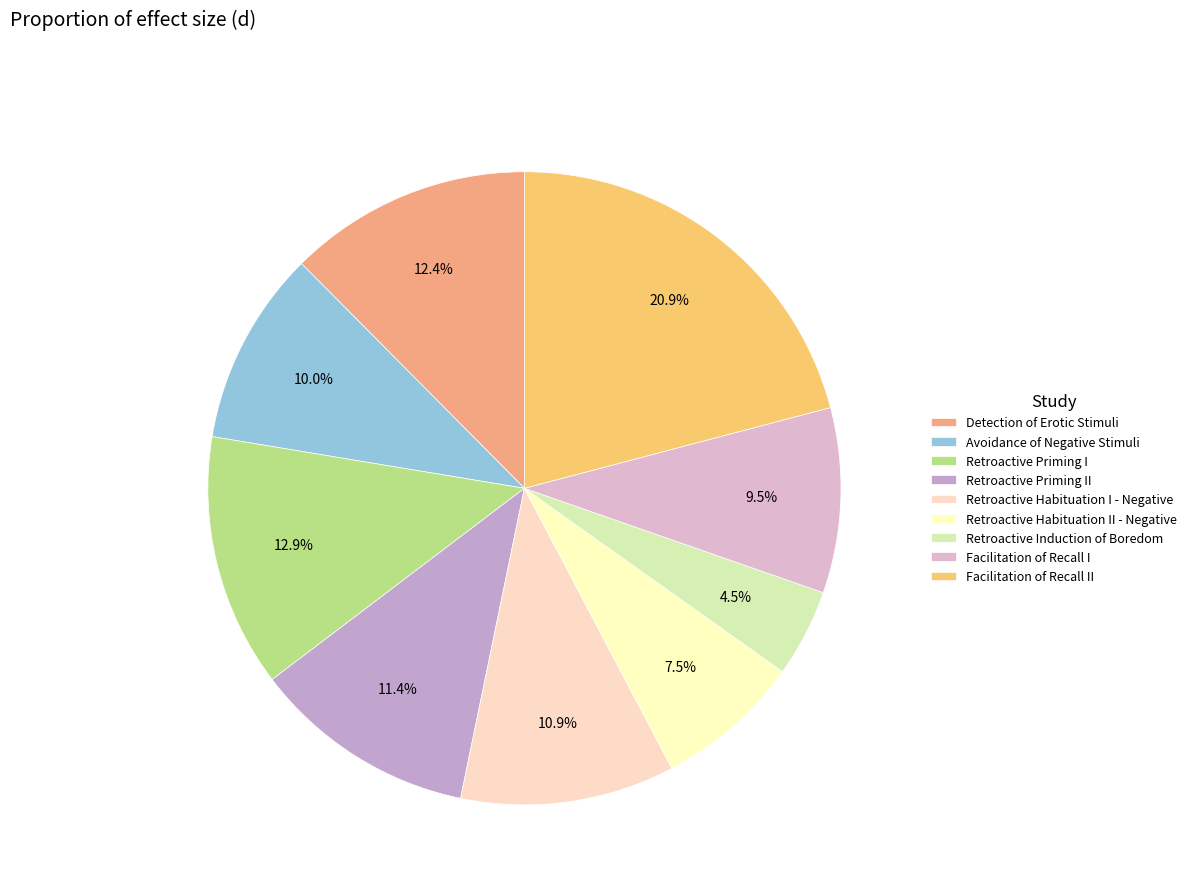

What percentage is the Retroactive Priming I slice, to the nearest percent?

13%